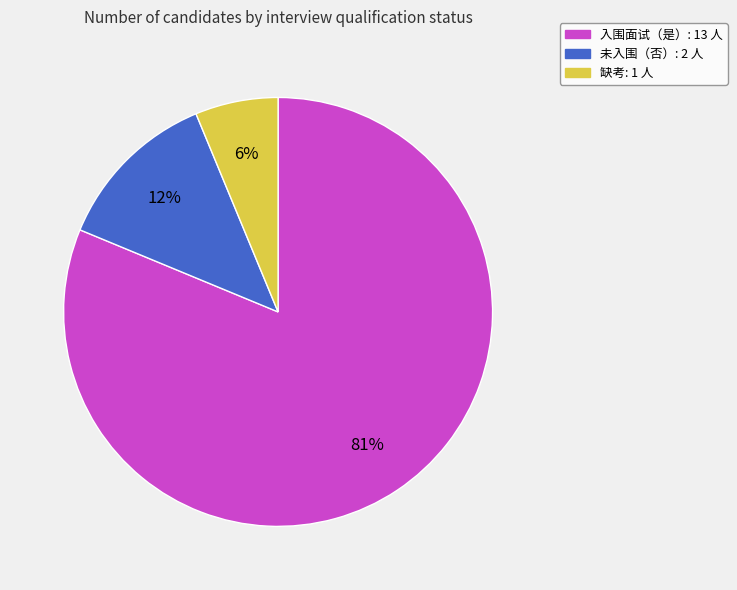

Is there any slice that represents more than half of the pie?

Yes